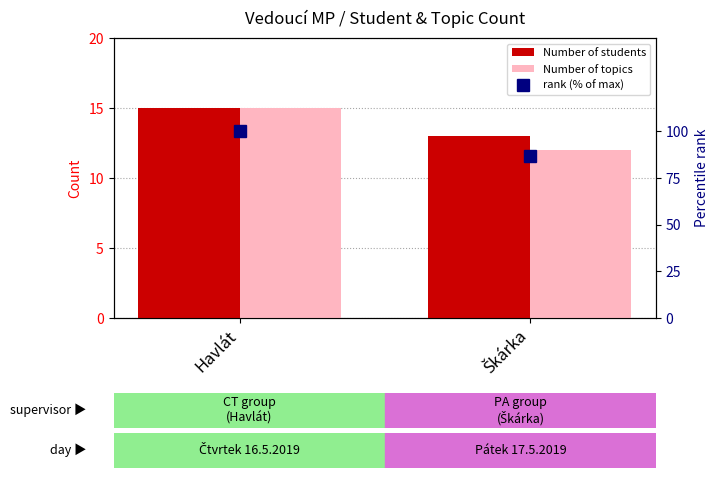

Which series changed the most between Havlát and Škárka?

rank (% of max)